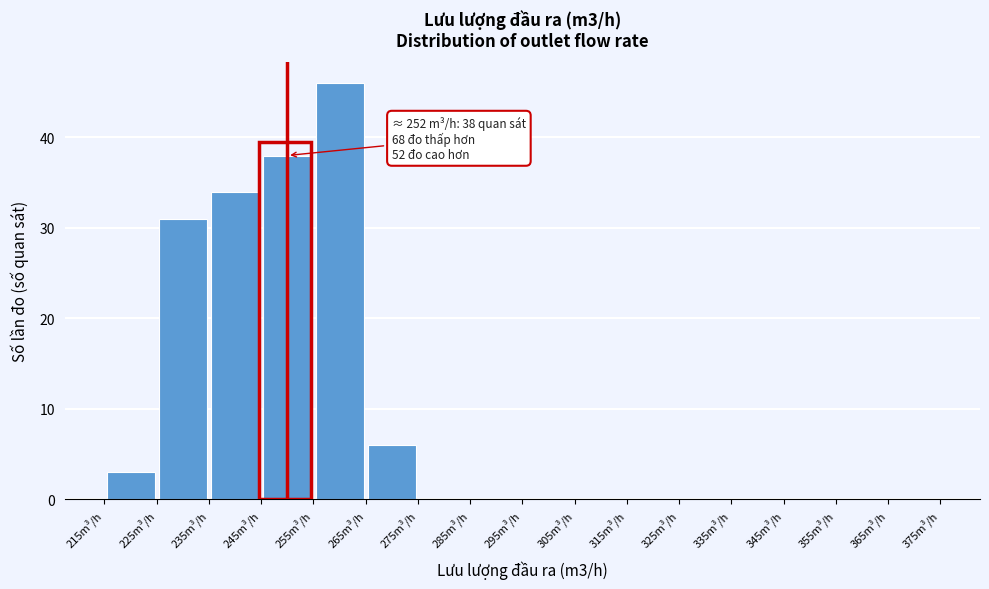

Over which range of the x-axis is the bar tallest?

255 to 265